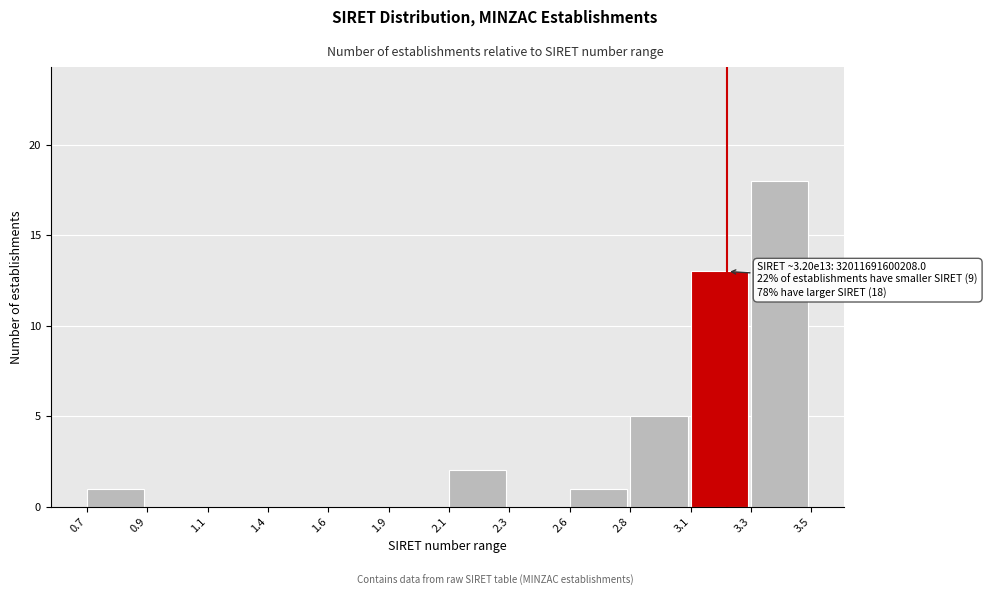

Reading left to right, what are all the values shown in this chart?

0.7=1	0.9=0	1.1=0	1.4=0	1.6=0	1.9=0	2.1=2	2.3=0	2.6=1	2.8=5	3.1=13	3.3=18